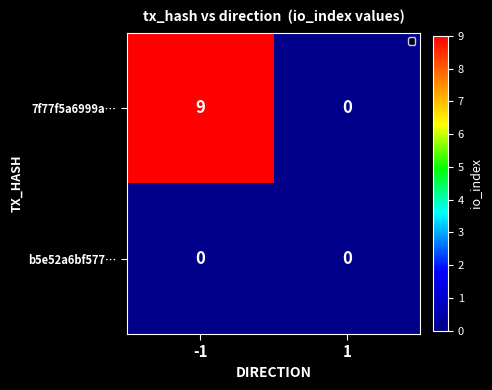

Which series changed the most between -1 and 1?

7f77f5a6999a…